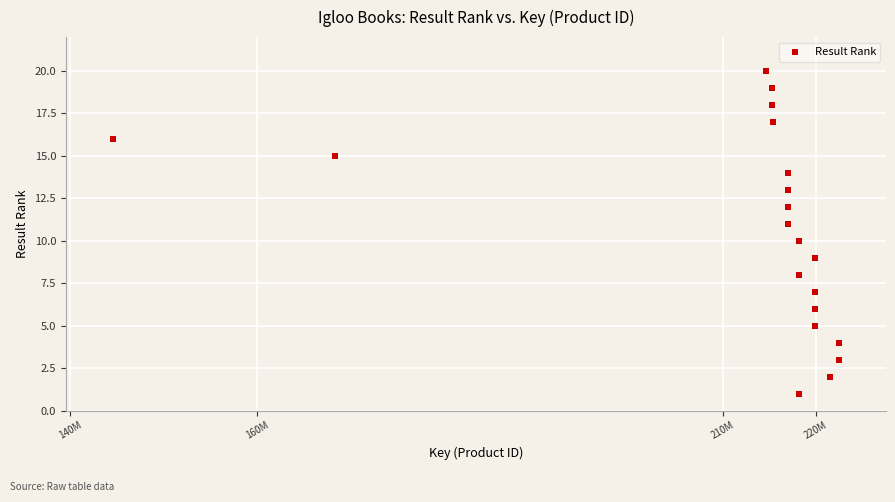

What is the range of Y values (max minus min)?

19